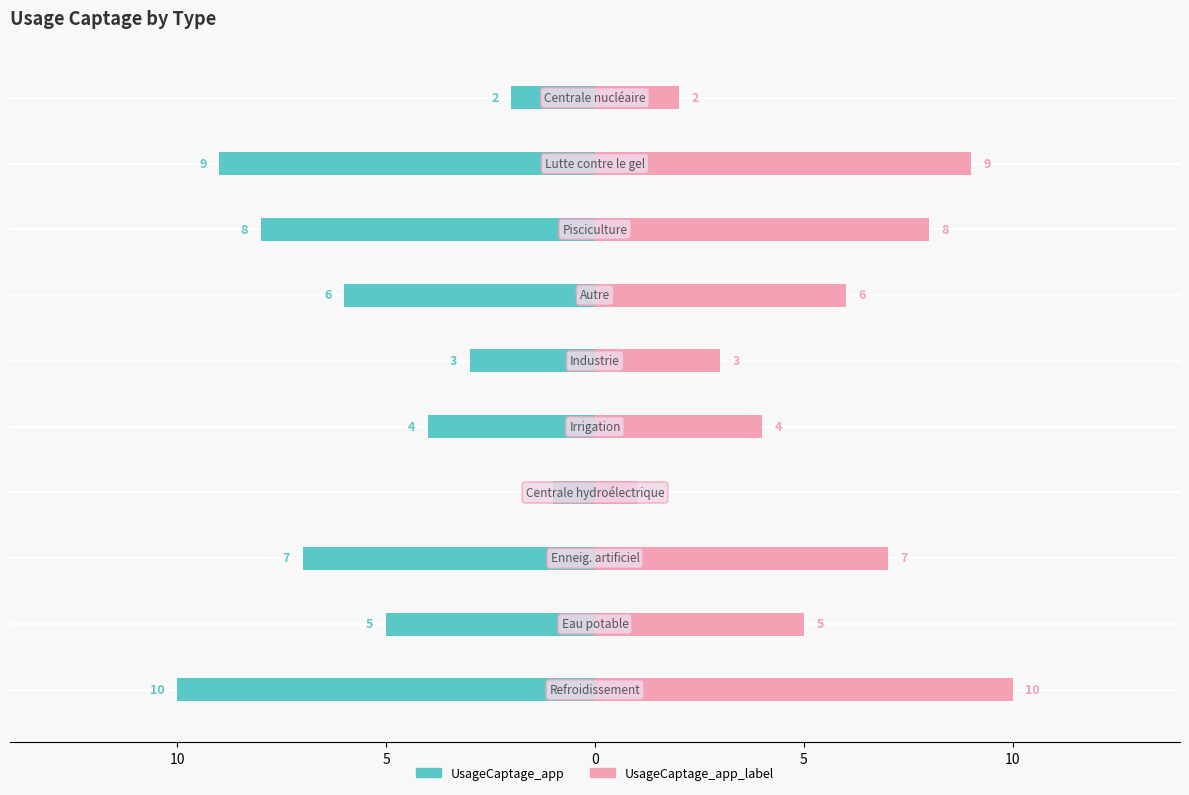

What is the highest value of the UsageCaptage_app (right) series?

10